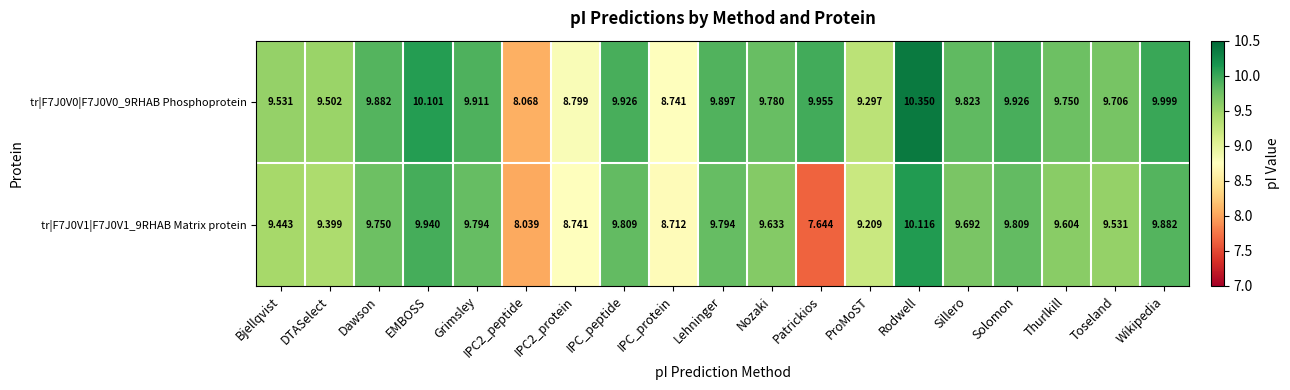

Where does the tr|F7J0V1|F7J0V1_9RHAB Matrix protein series first go above 9?

Bjellqvist